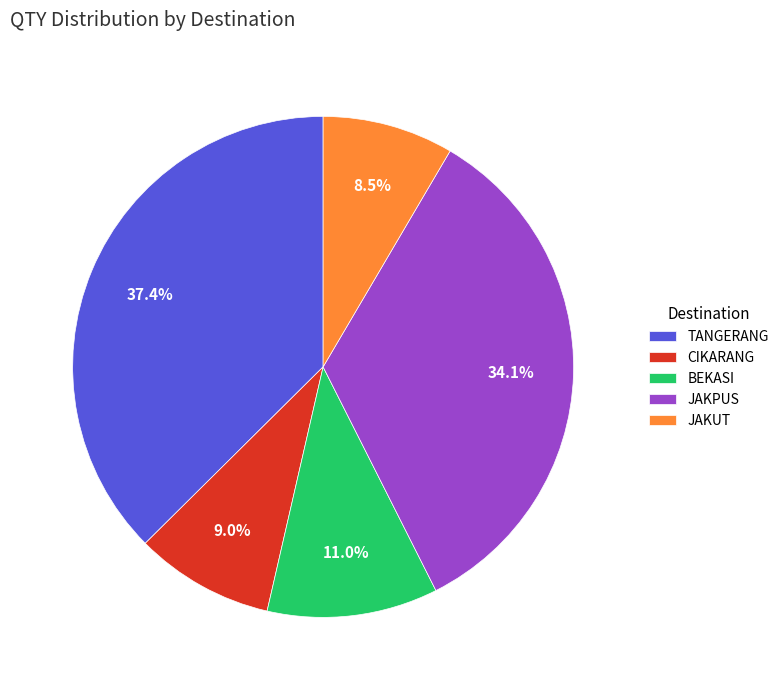

Is the sum of JAKUT and CIKARANG greater than half?

No